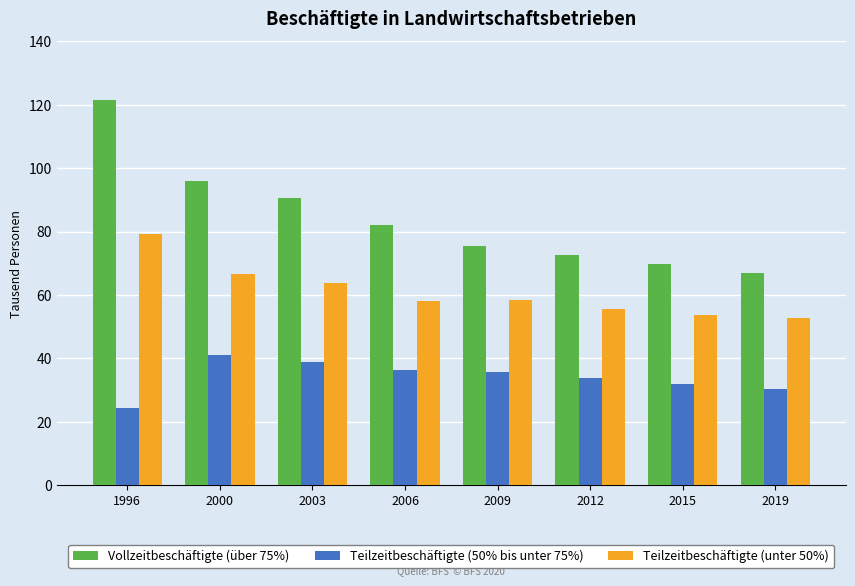

How many series are shown in this chart?

3